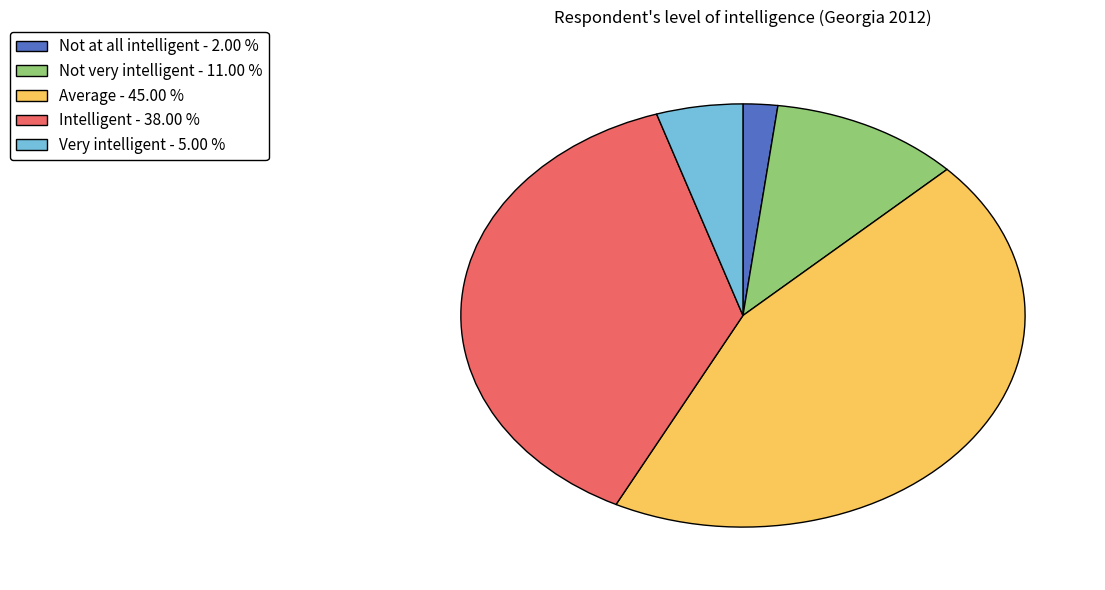

Is it true that Not at all intelligent is 2% of the pie?

True